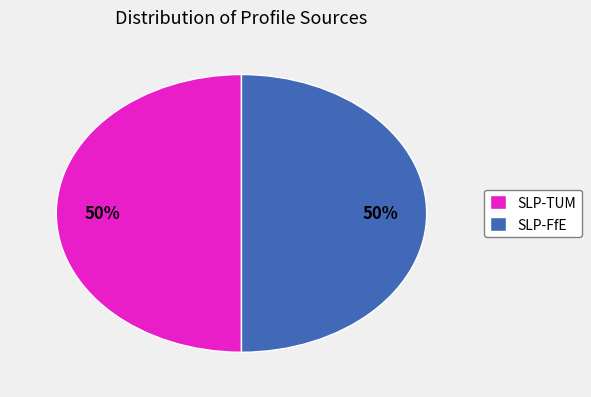

Count the number of slices in the pie.

2